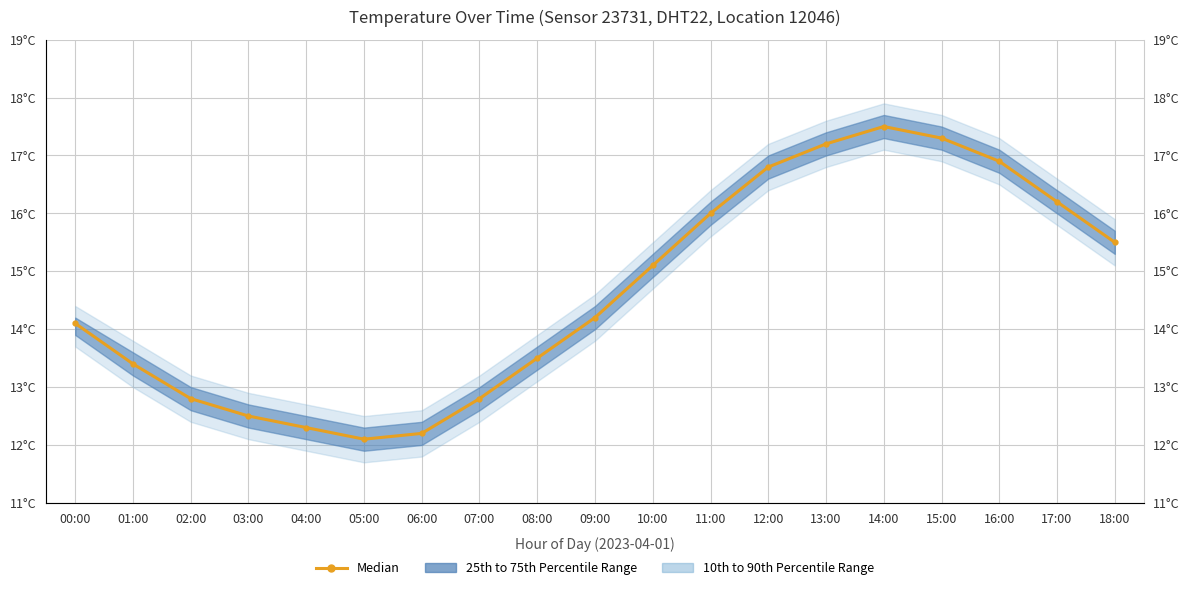

Between 02:00 and 12:00, which is larger?

12:00